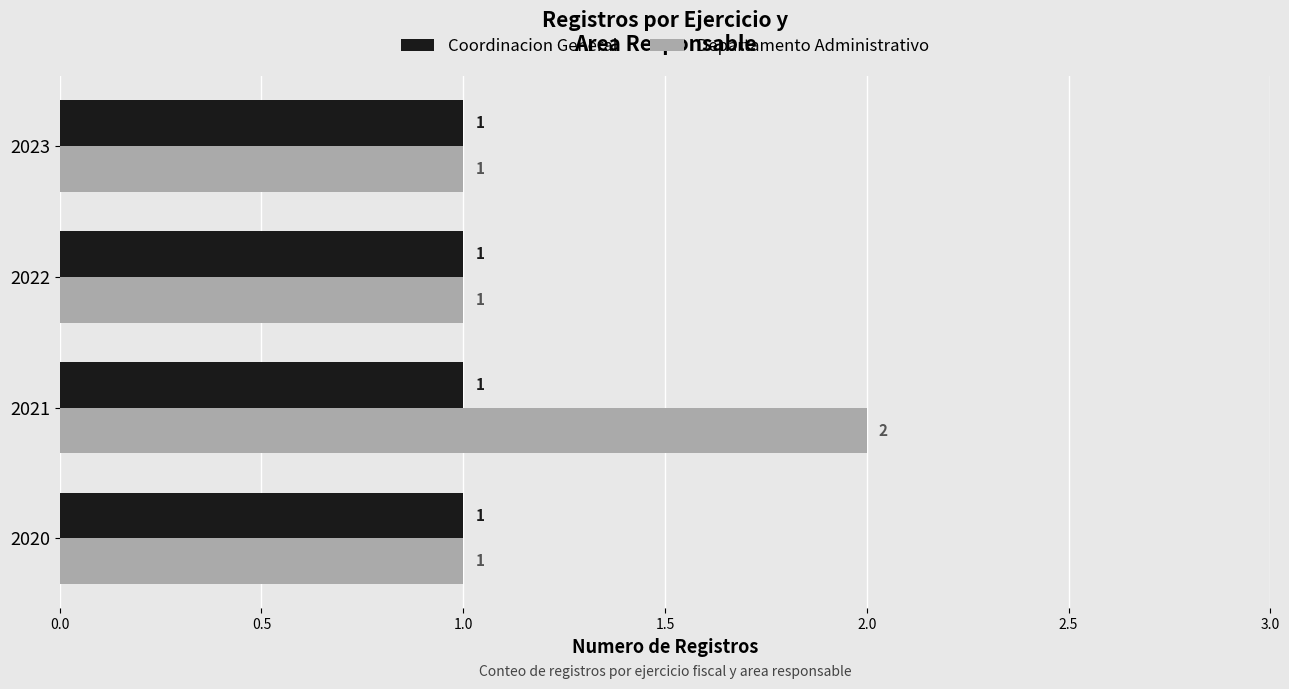

What are all the series names shown in the legend?

Coordinacion General, Departamento Administrativo